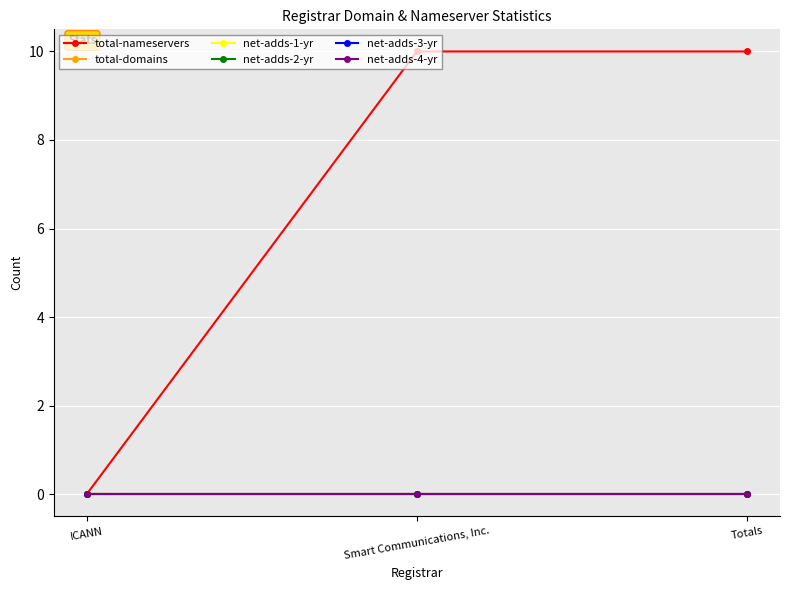

Is the value of net-adds-4-yr at Smart Communications, Inc. greater than the value of total-nameservers at Totals?

No